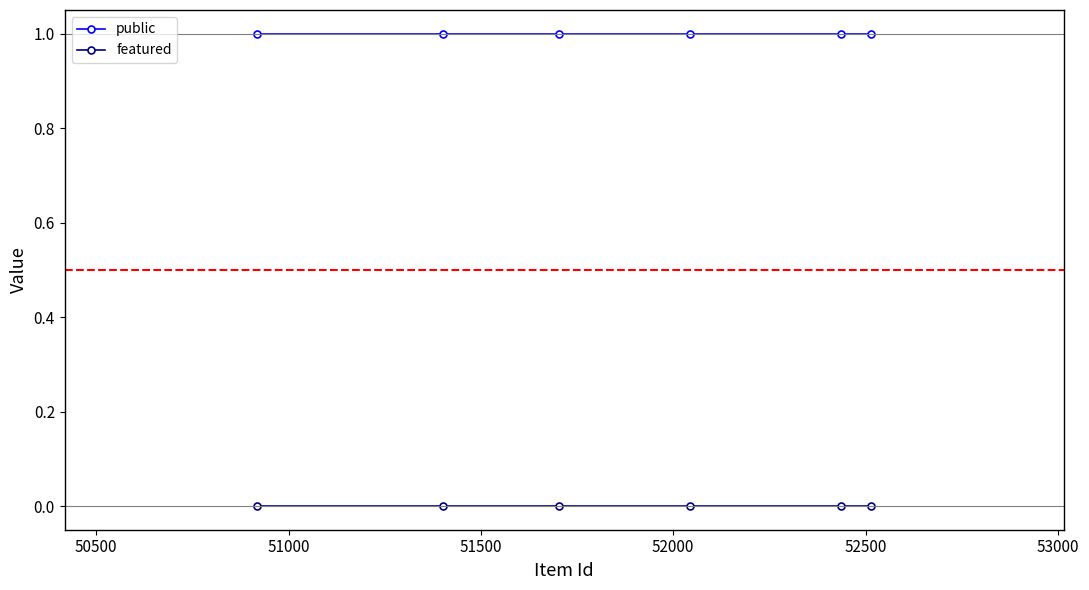

Which series has the largest total across all categories?

public